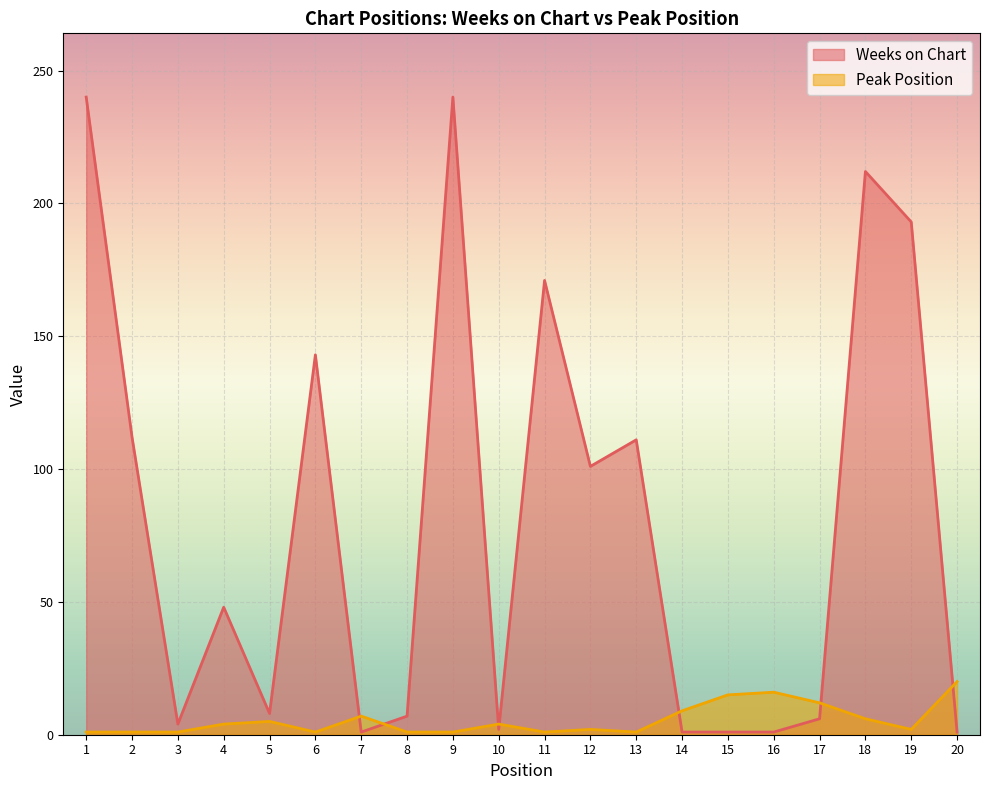

Rank the series by their average value, from highest to lowest.

Weeks on Chart, Peak Position